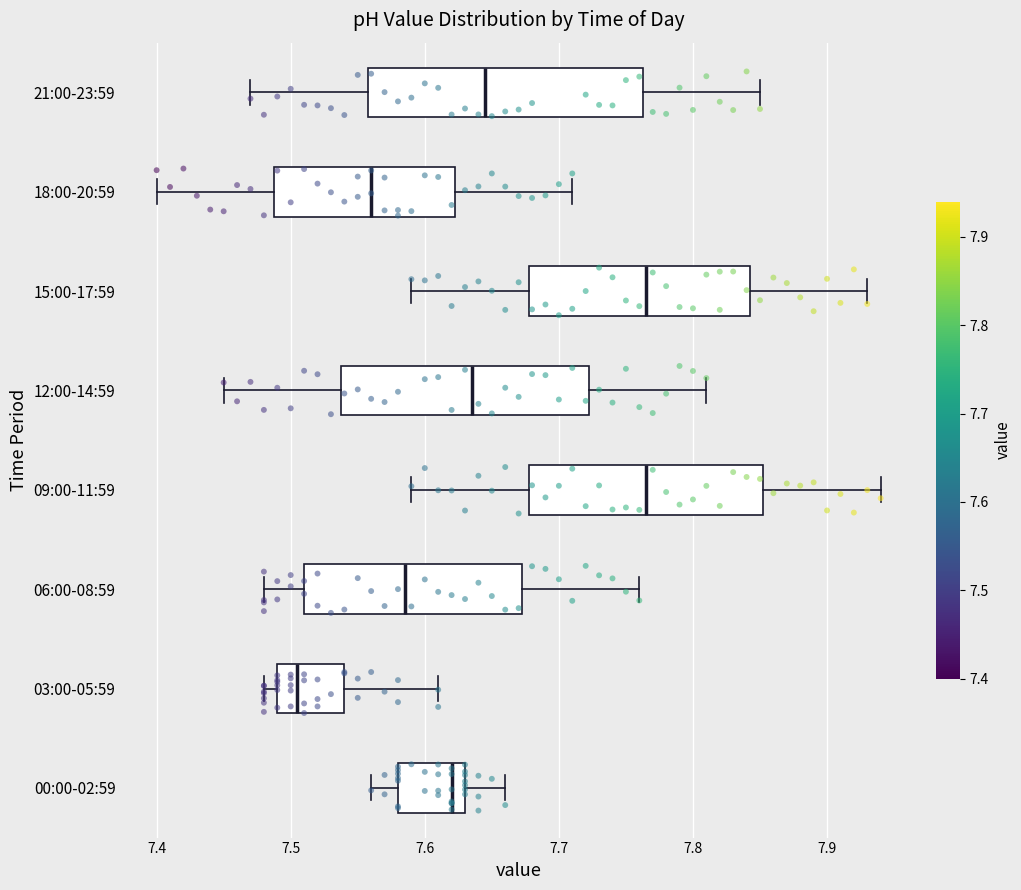

Reading bottom to top, transcribe this box plot: for each box, give where its median line is, the range the box spans, and where its two whiskers end, as read against the x-axis. The values are not printed on the chart, so give them approximately, as read against the axis.

00:00-02:59: median 7.62, box 7.58 to 7.63, whiskers 7.56 to 7.66
03:00-05:59: median 7.51, box 7.49 to 7.54, whiskers 7.48 to 7.61
06:00-08:59: median 7.59, box 7.51 to 7.67, whiskers 7.48 to 7.76
09:00-11:59: median 7.77, box 7.68 to 7.85, whiskers 7.59 to 7.94
12:00-14:59: median 7.64, box 7.54 to 7.72, whiskers 7.45 to 7.81
15:00-17:59: median 7.77, box 7.68 to 7.84, whiskers 7.59 to 7.93
18:00-20:59: median 7.56, box 7.49 to 7.62, whiskers 7.40 to 7.71
21:00-23:59: median 7.65, box 7.56 to 7.76, whiskers 7.47 to 7.85